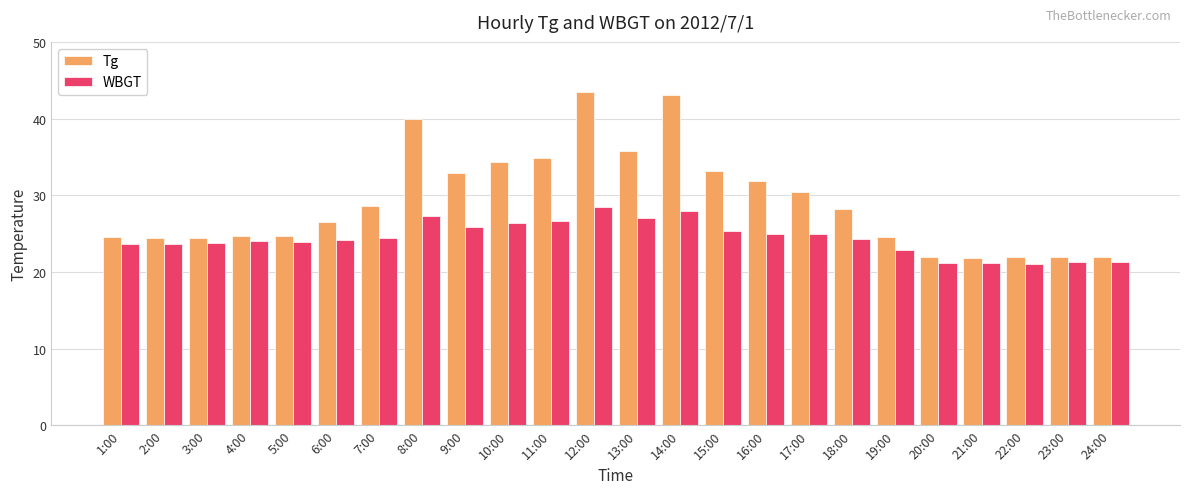

What is the label of the 10th bar from the left?

10:00